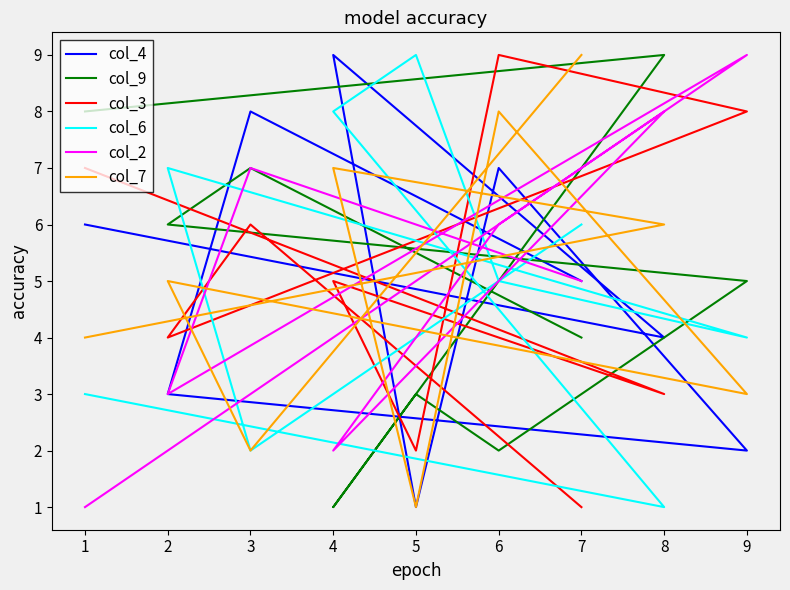

Rank the series by their maximum value, from lowest to highest.

col_4, col_9, col_3, col_6, col_2, col_7